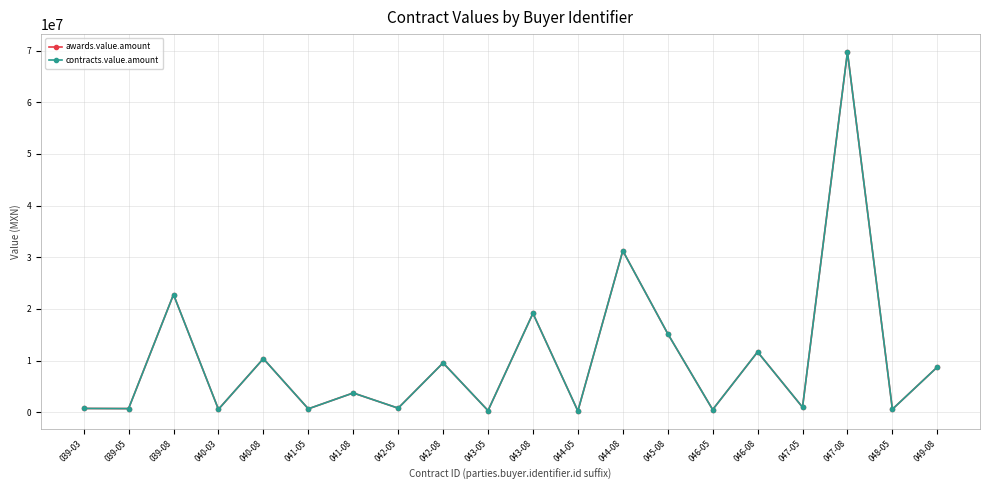

Does the chart have visible grid lines?

Yes